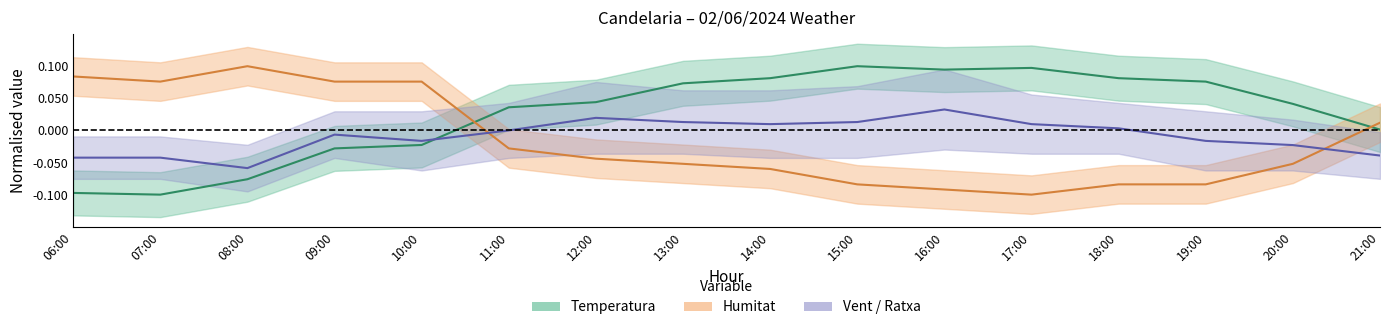

Where does the Humitat series first go above 0?

06:00